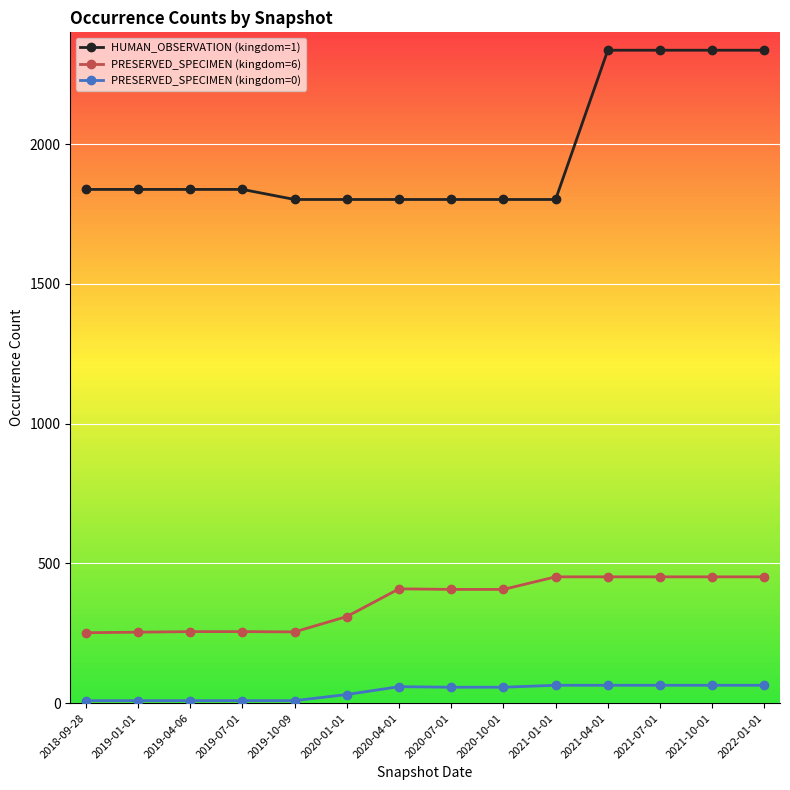

Is it true that HUMAN_OBSERVATION (kingdom=1) equals 1038 at 2019-10-09?

False